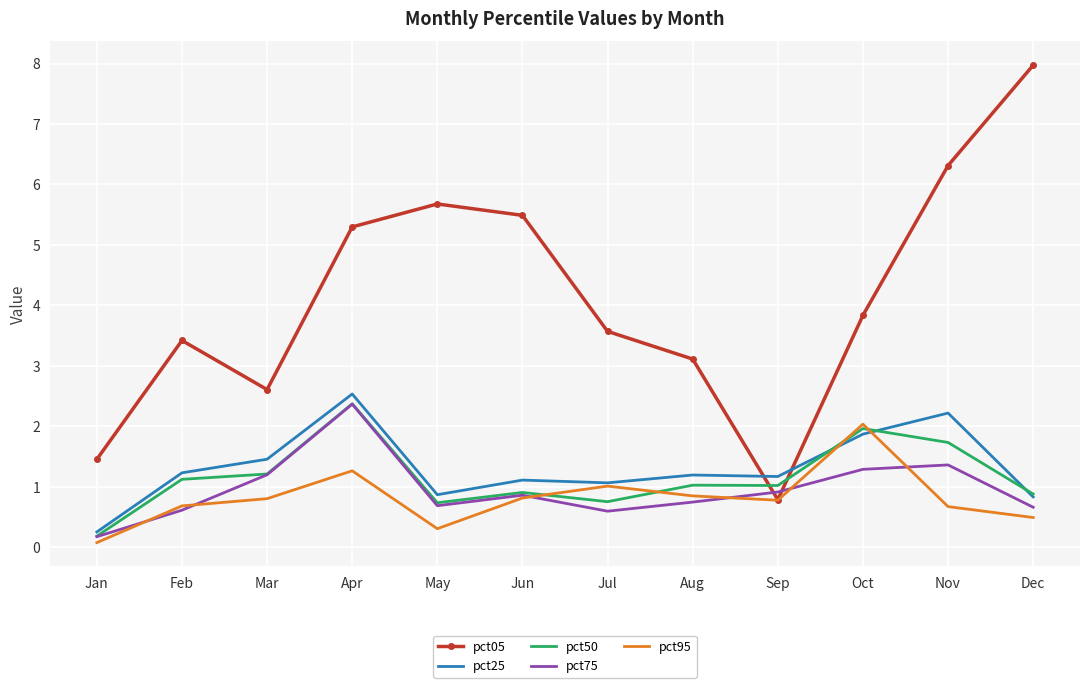

Which series changed the most between Mar and Sep?

pct05